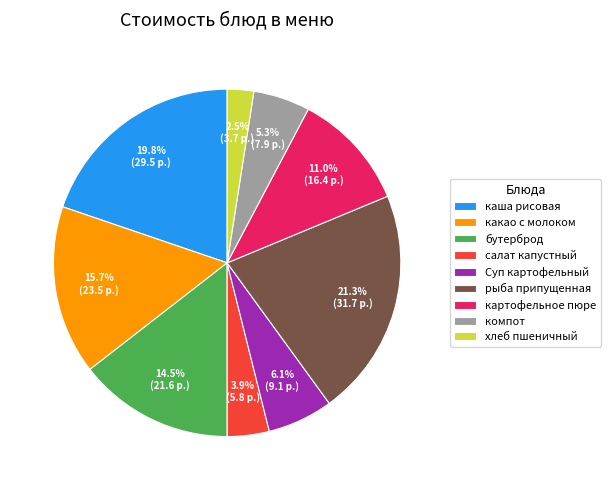

Between бутерброд and Суп картофельный, which is larger?

бутерброд